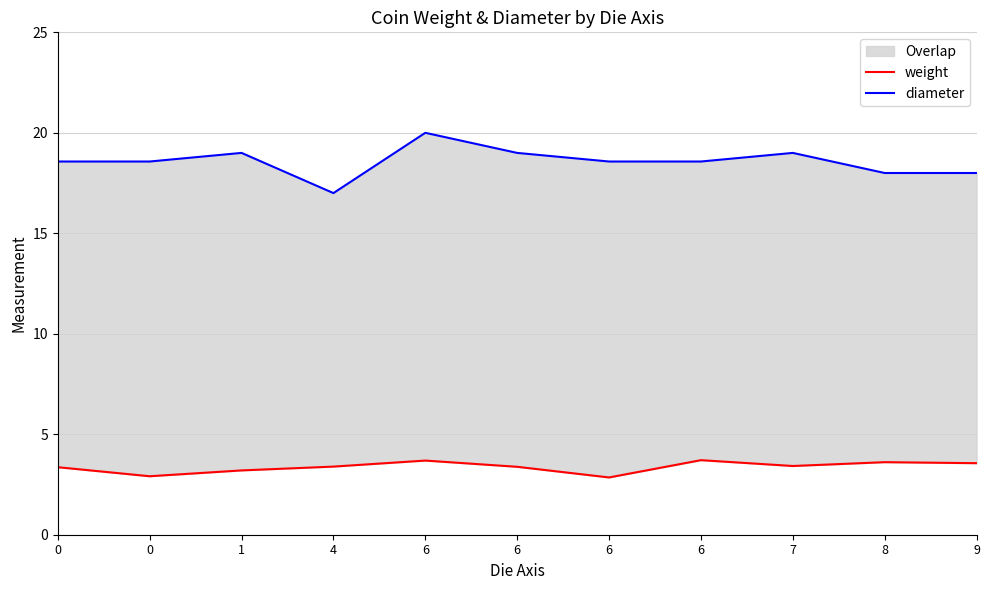

What is the sum of all weight values?

37.1